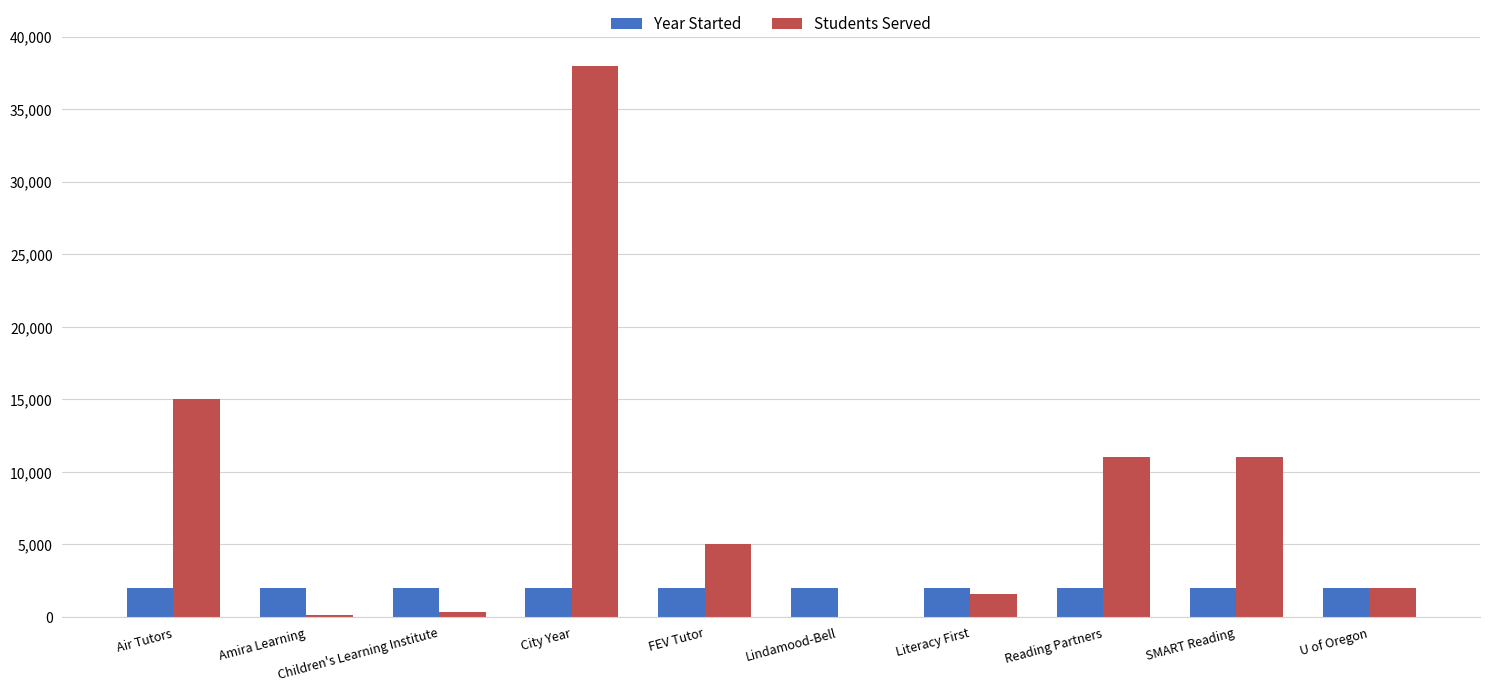

Are the bars horizontal?

No